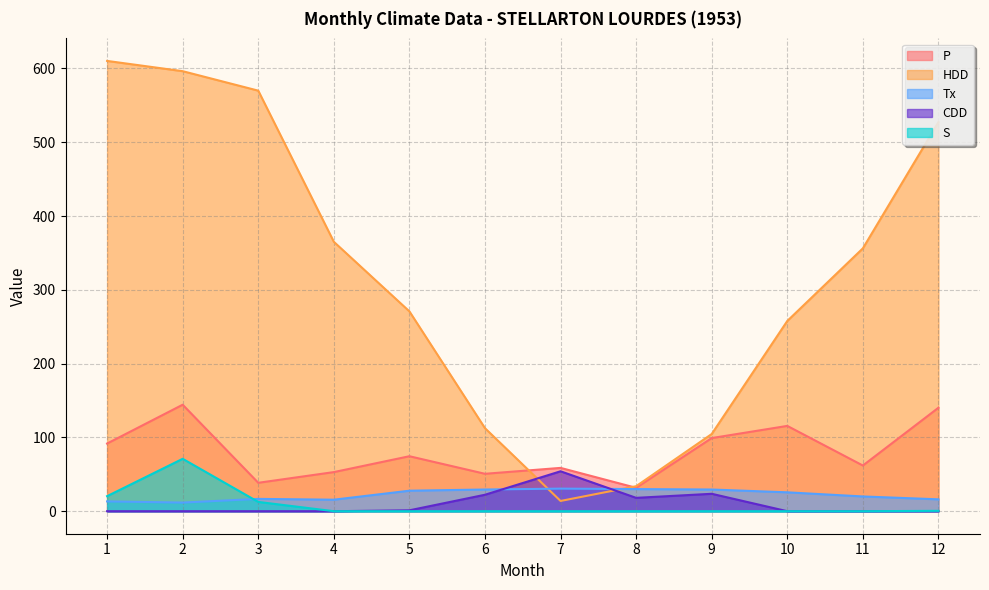

Which series changed the most between 5 and 10?

P